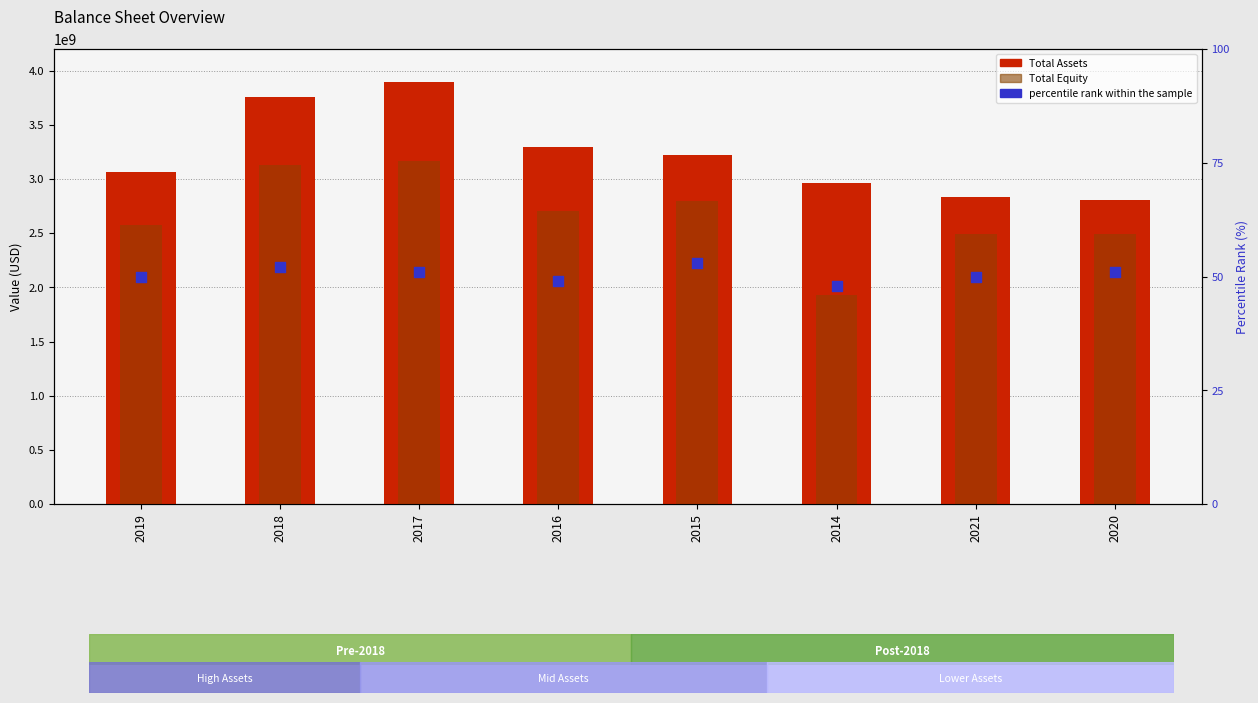

At which category is the sum across all series the highest?

2017